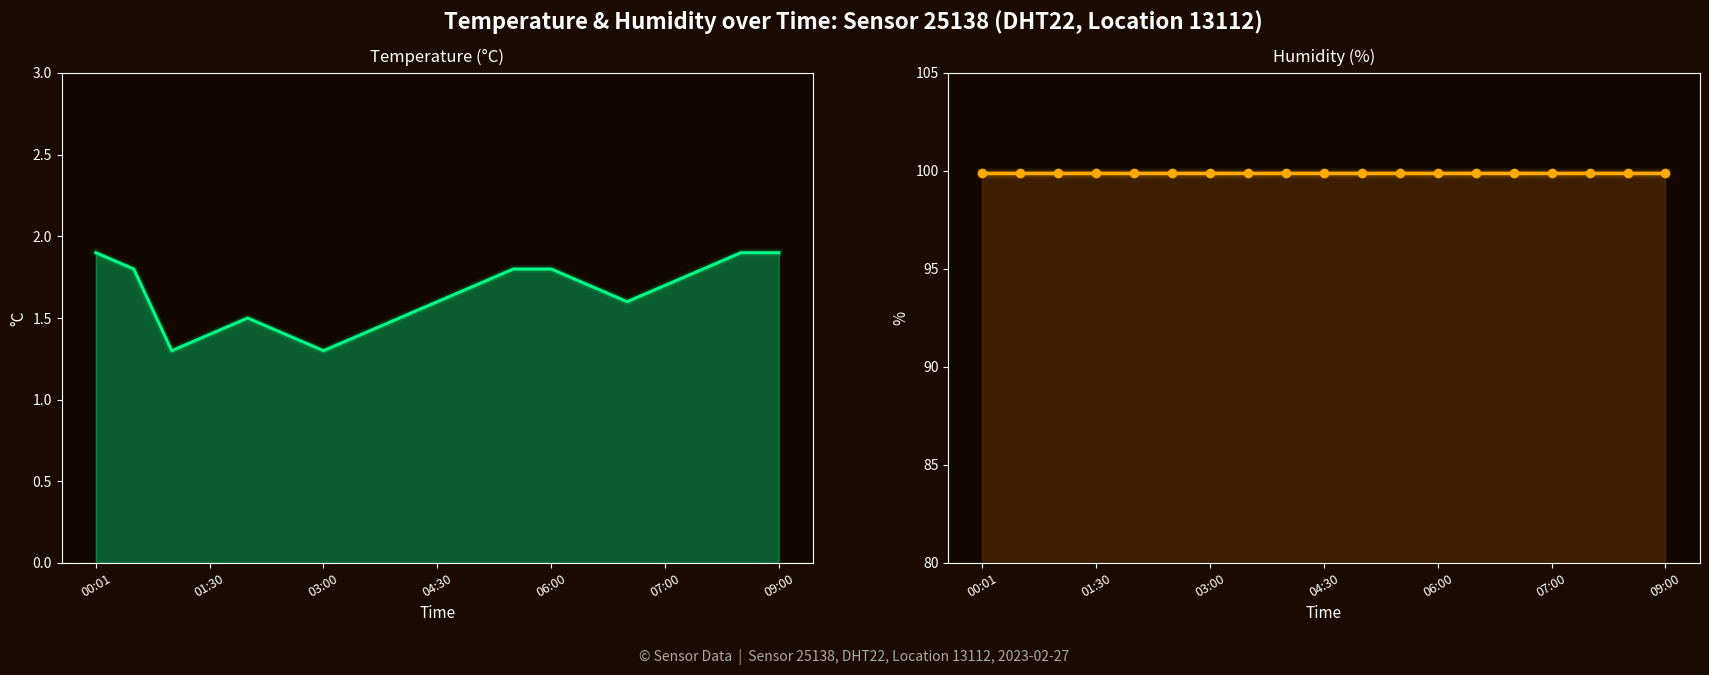

At how many categories does at least one series exceed 61?

19